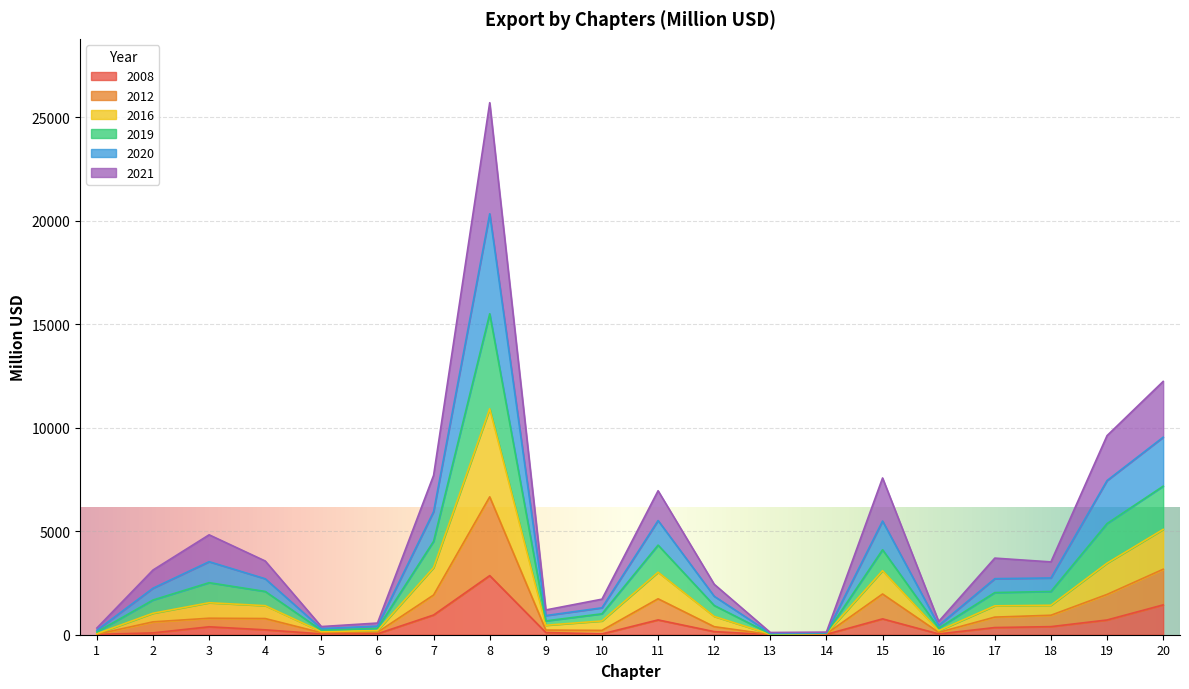

At which category is the sum across all series the highest?

8